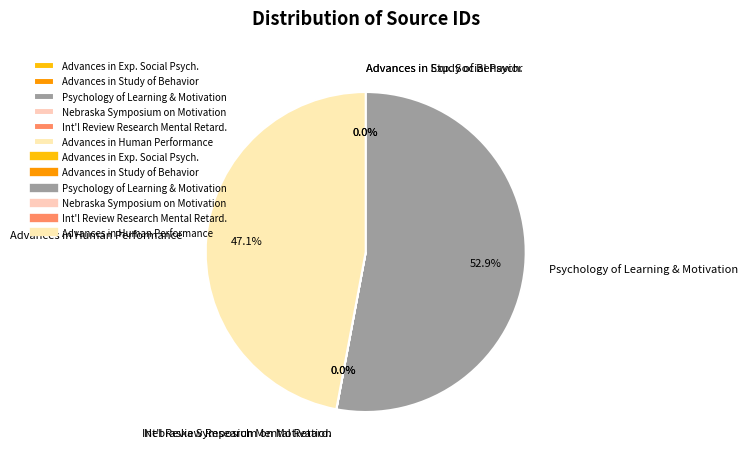

What portion of the pie excludes Advances in Human Performance?

52.9%